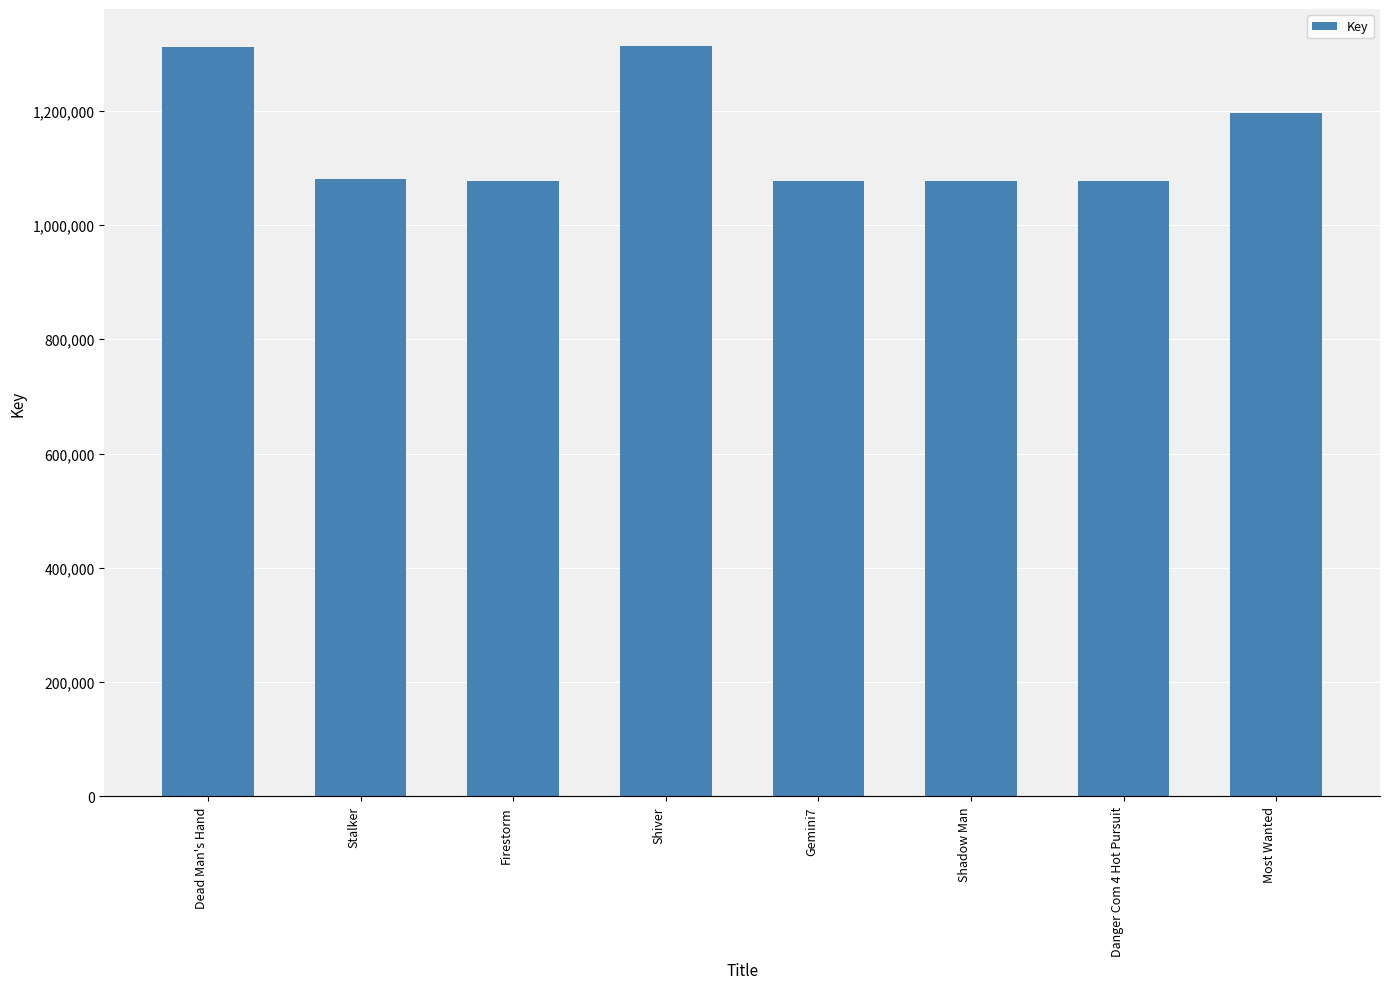

Approximately how many times larger is the value at Shadow Man compared to Stalker?

1.0